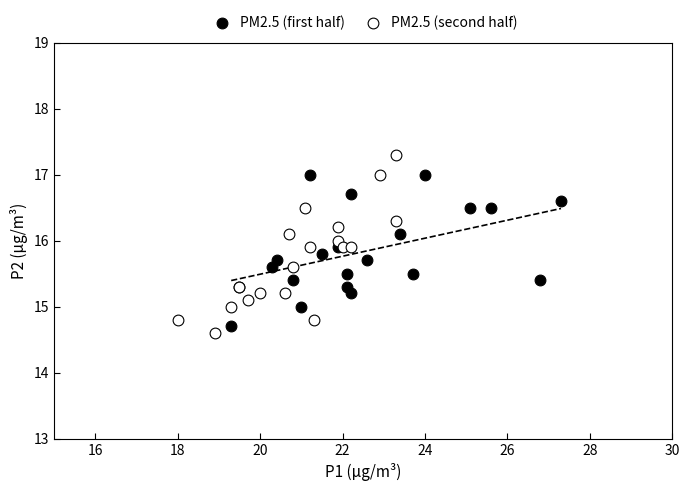

Which series contains the highest Y value?

PM2.5 (second half)